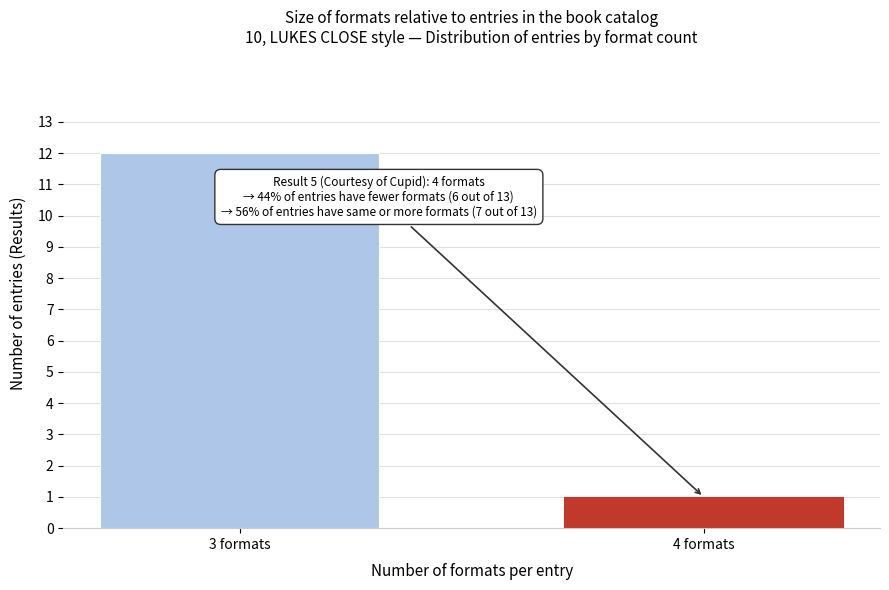

Reading left to right, what are all the values shown in this chart?

12	1